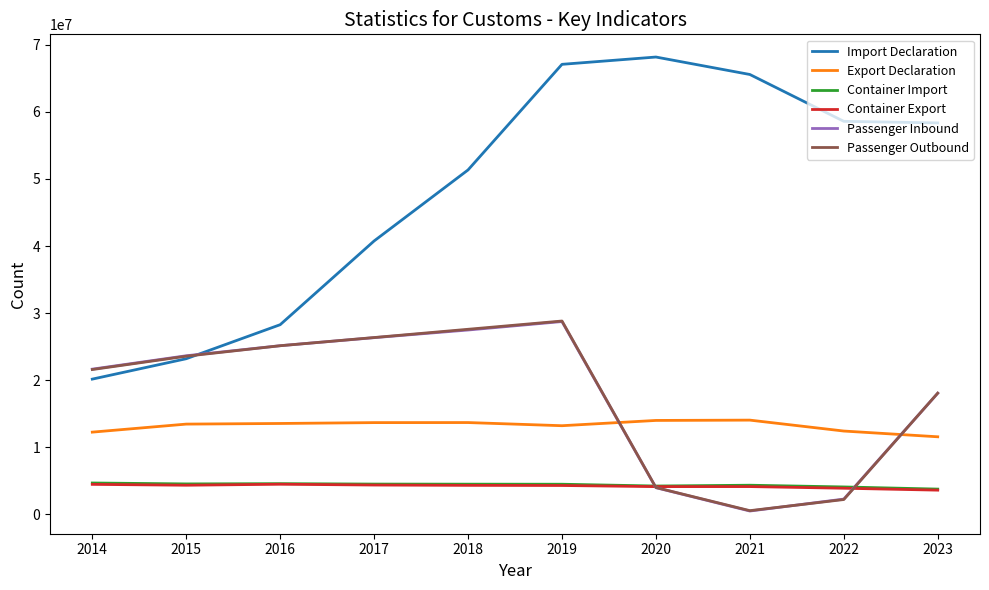

At which category is the sum across all series the highest?

2019